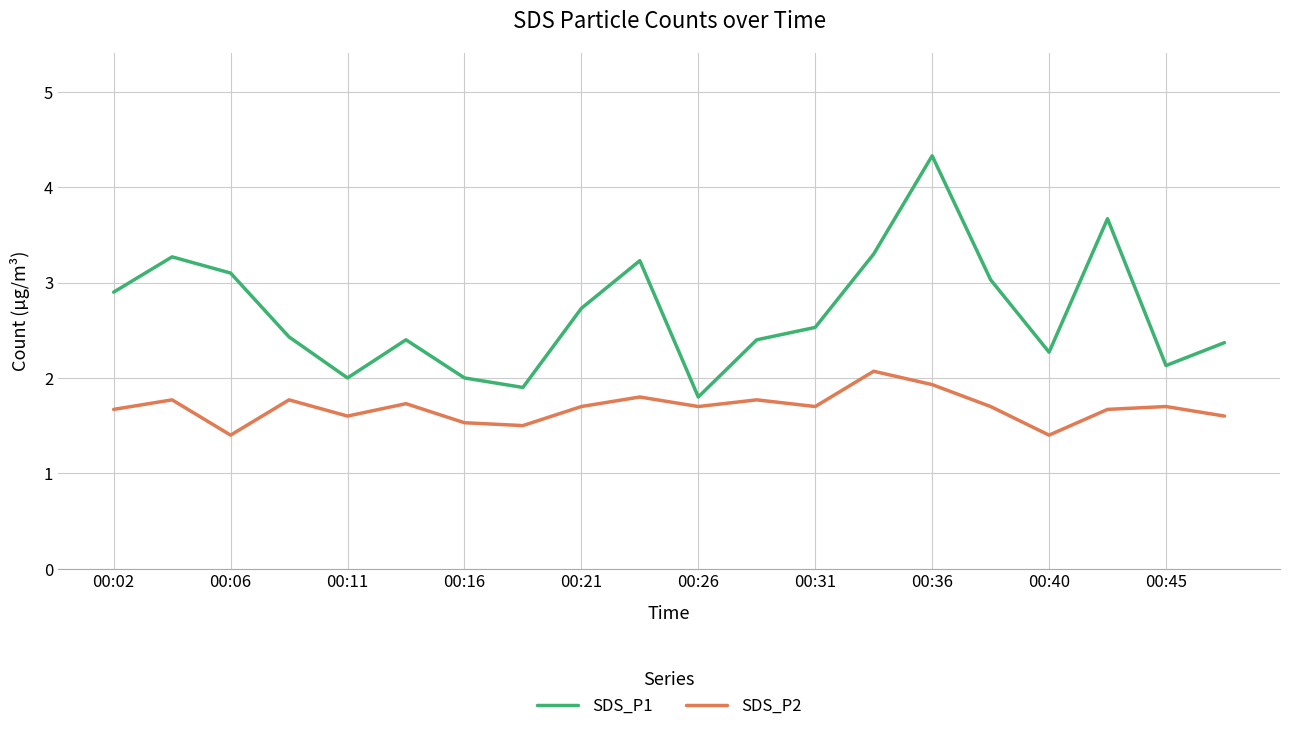

True or false: SDS_P2 has more than 1 interior local peaks.

True